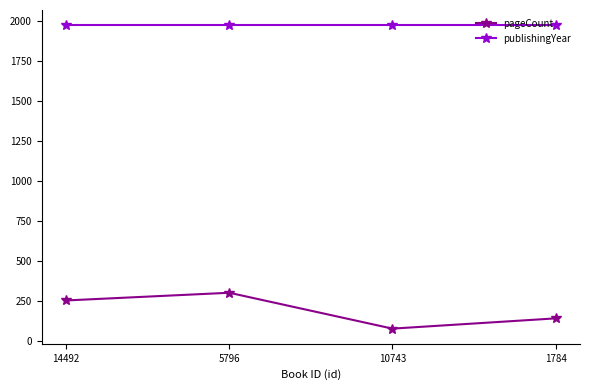

What is the maximum value shown in the chart?

1975